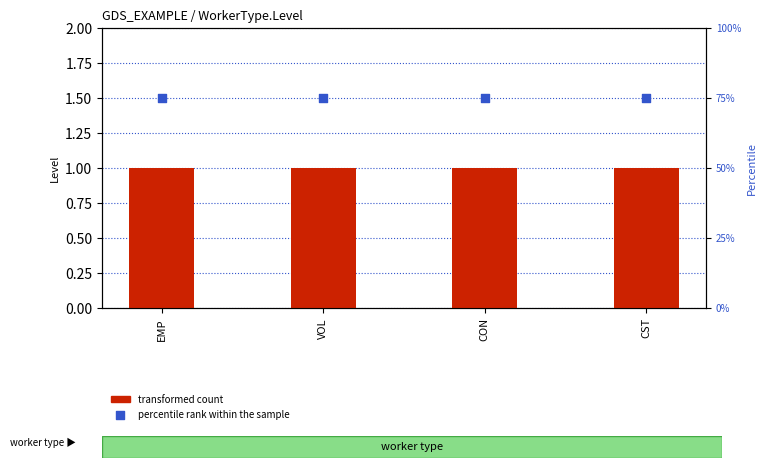

Which series has the largest total across all categories?

percentile rank within the sample